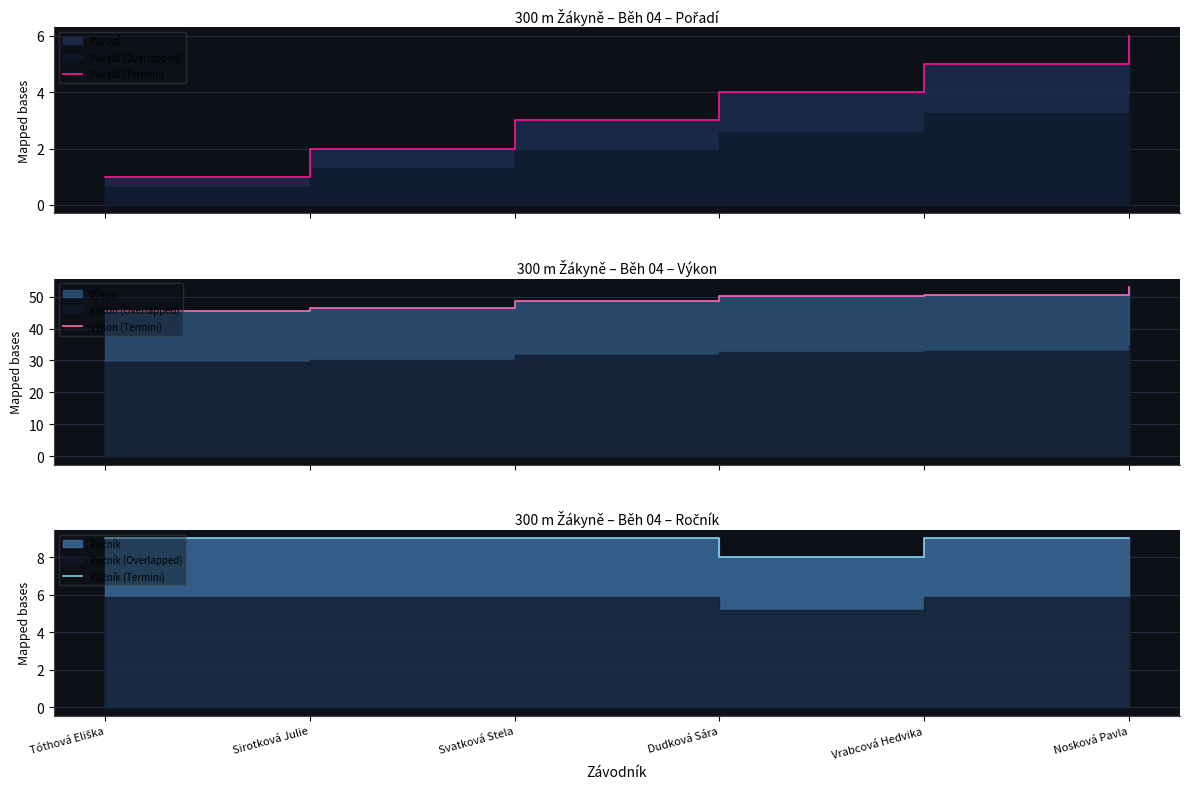

Which series has the widest spread of values?

Výkon (Termini)